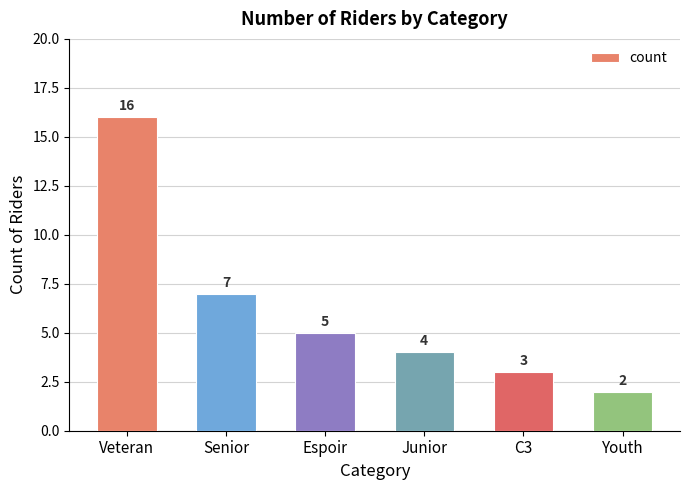

What is the label of the 5th bar from the right?

Senior